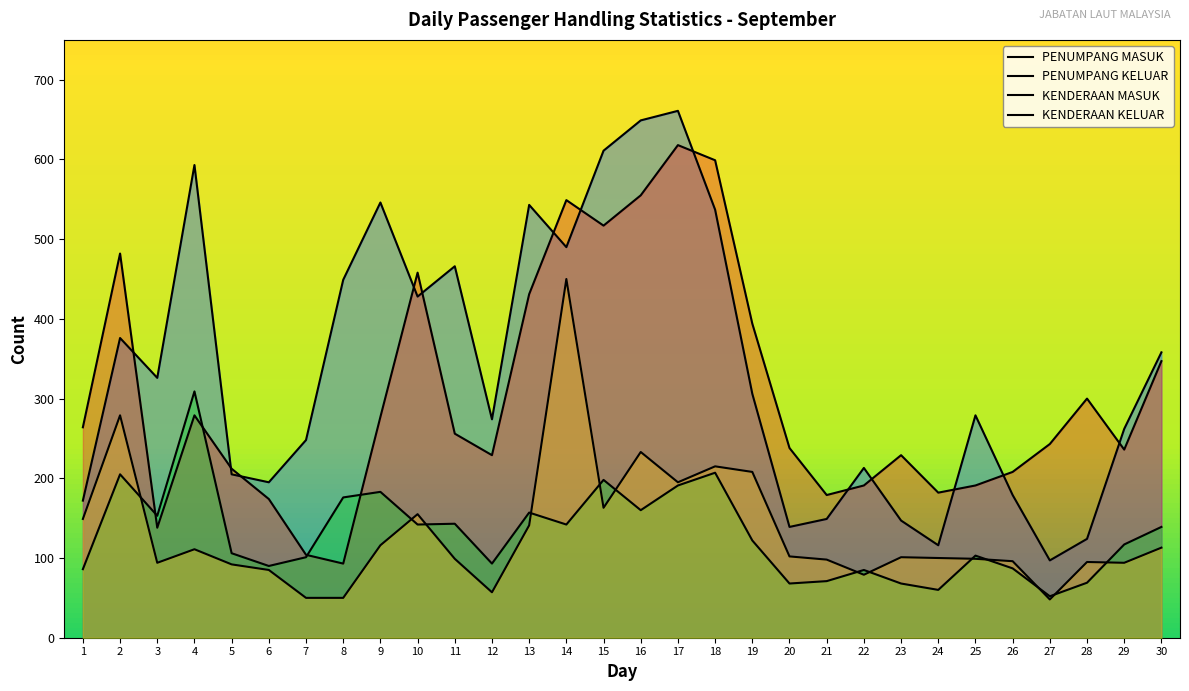

Rank the categories by KENDERAAN MASUK value from lowest to highest.

27, 24, 20, 23, 28, 21, 22, 1, 26, 6, 12, 7, 25, 5, 29, 19, 30, 10, 14, 11, 3, 13, 16, 8, 9, 17, 15, 2, 18, 4